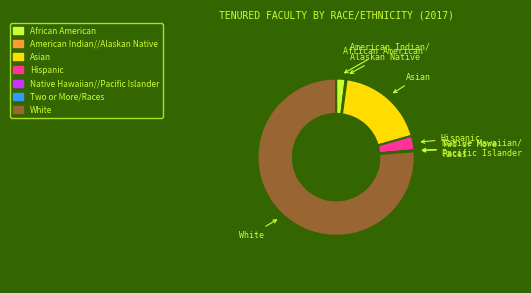

Does any single category account for the majority?

Yes